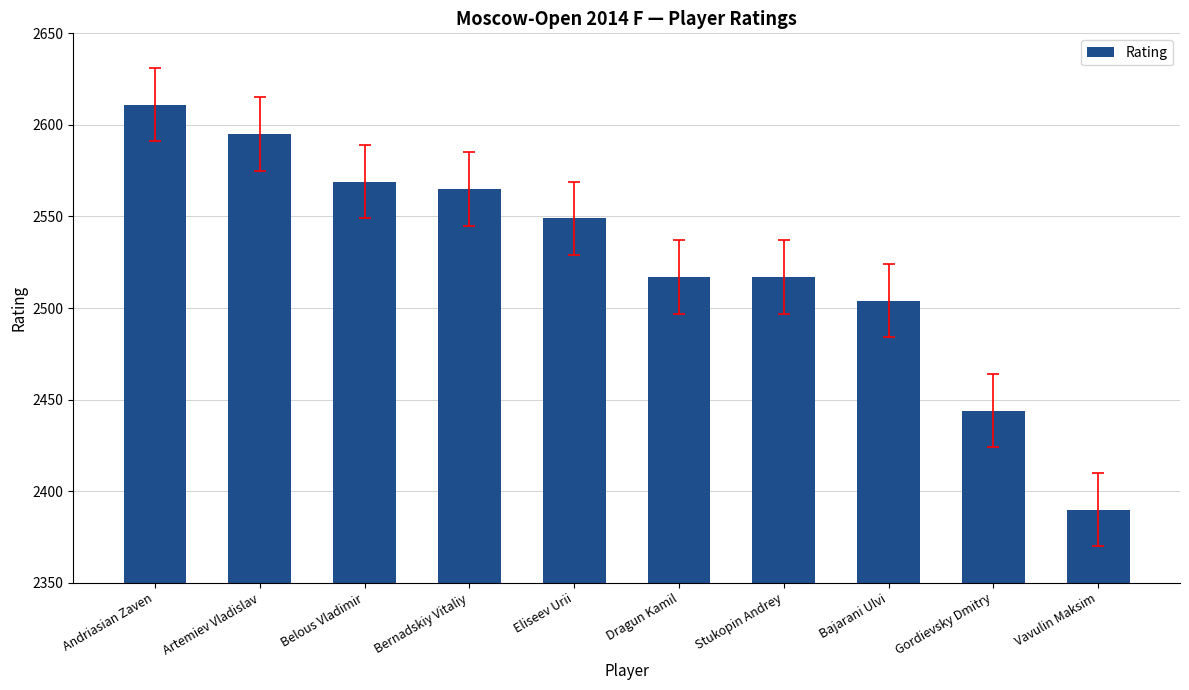

The value at Gordievsky Dmitry is 2444. True or false?

True